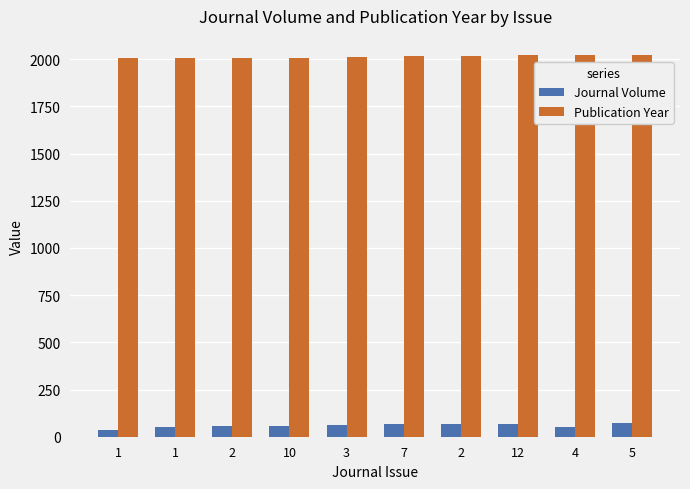

Is the value of Publication Year at 2 greater than the value of Journal Volume at 12?

Yes